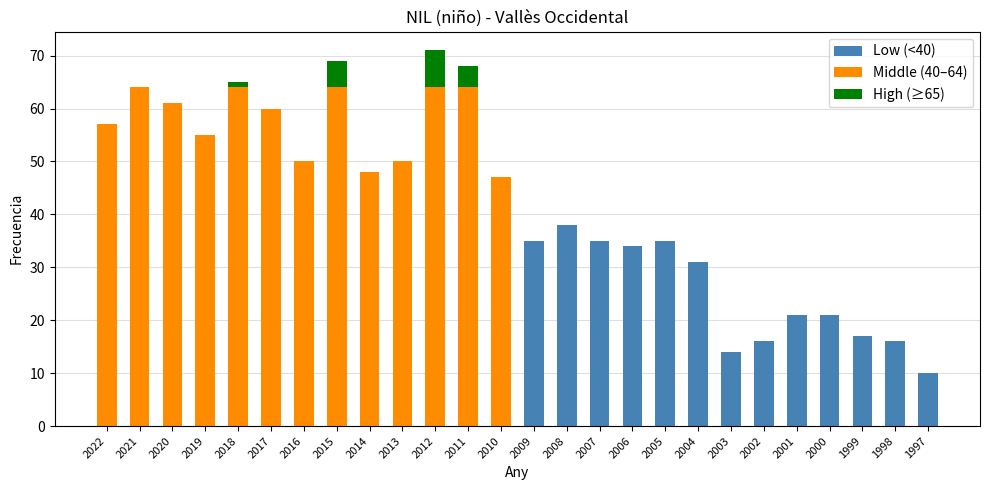

The Low (<40) series shows 0 at 2018. True or false?

True